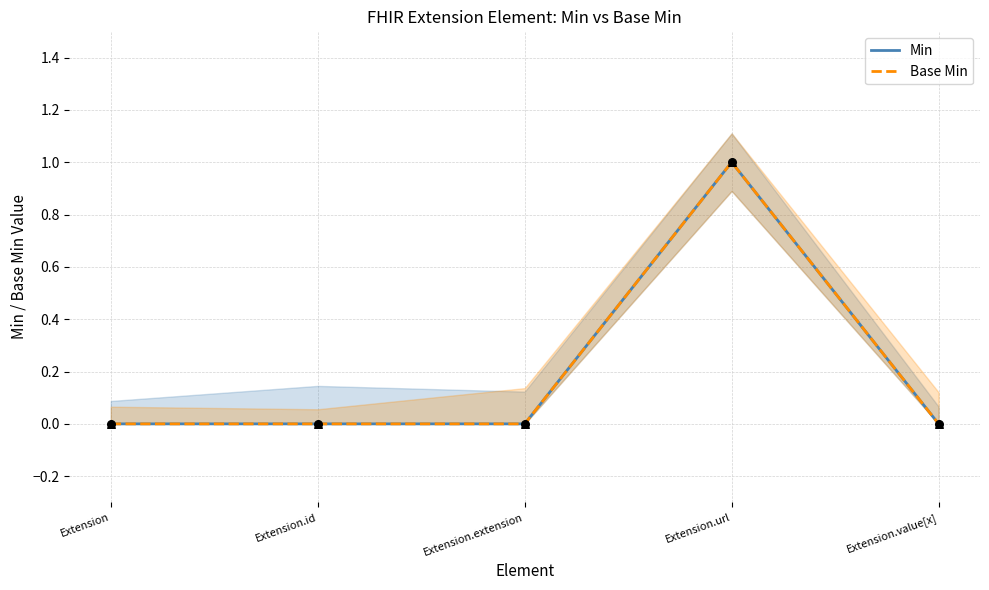

Which series has the largest total across all categories?

Min